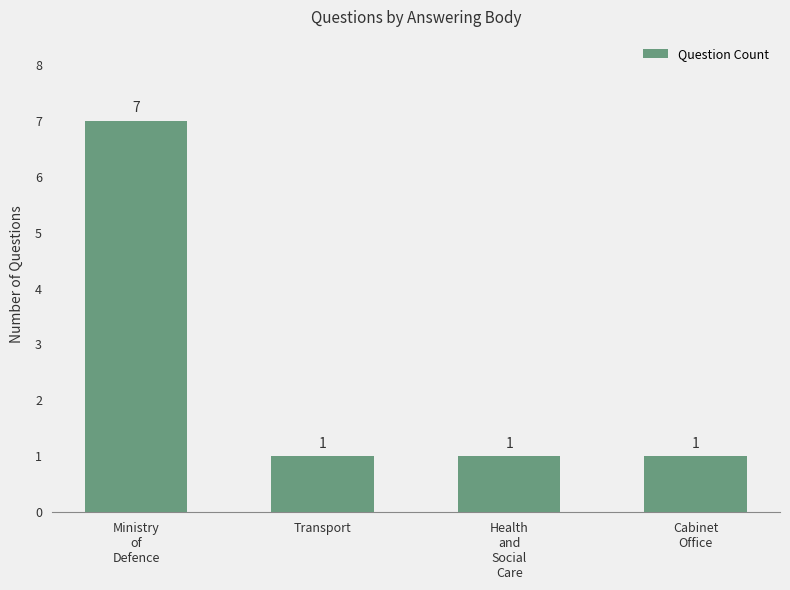

What is the sum of the values at Transport and Health
and
Social
Care?

2